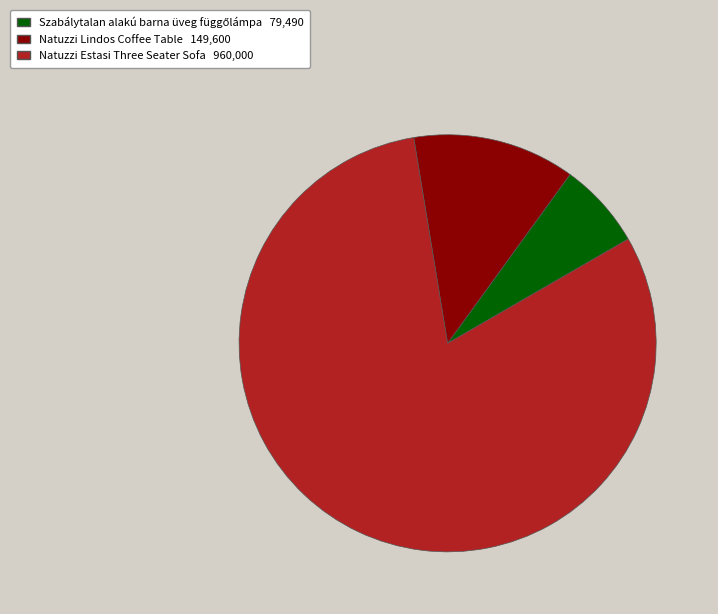

Which category has the biggest portion of the pie?

Natuzzi Estasi Three Seater Sofa